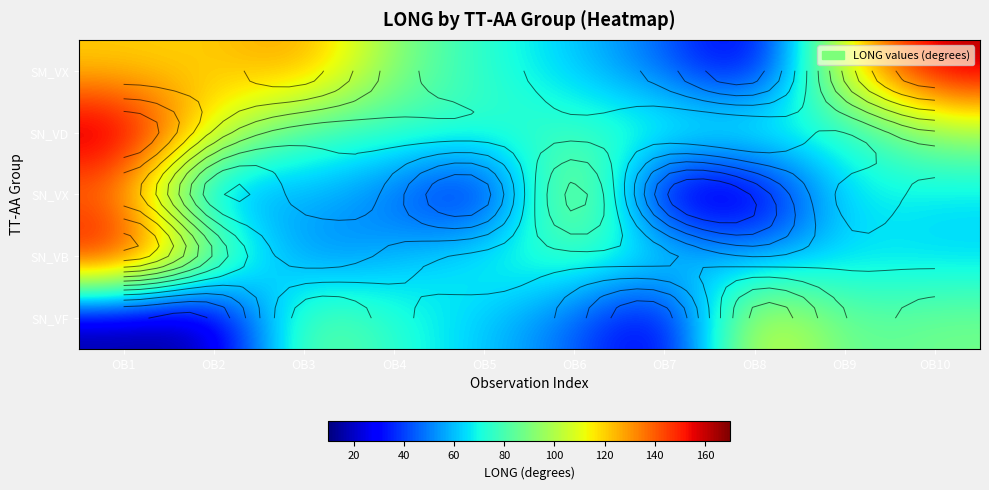

True or false: SN_VF has a value of 88.2 at OB10.

True